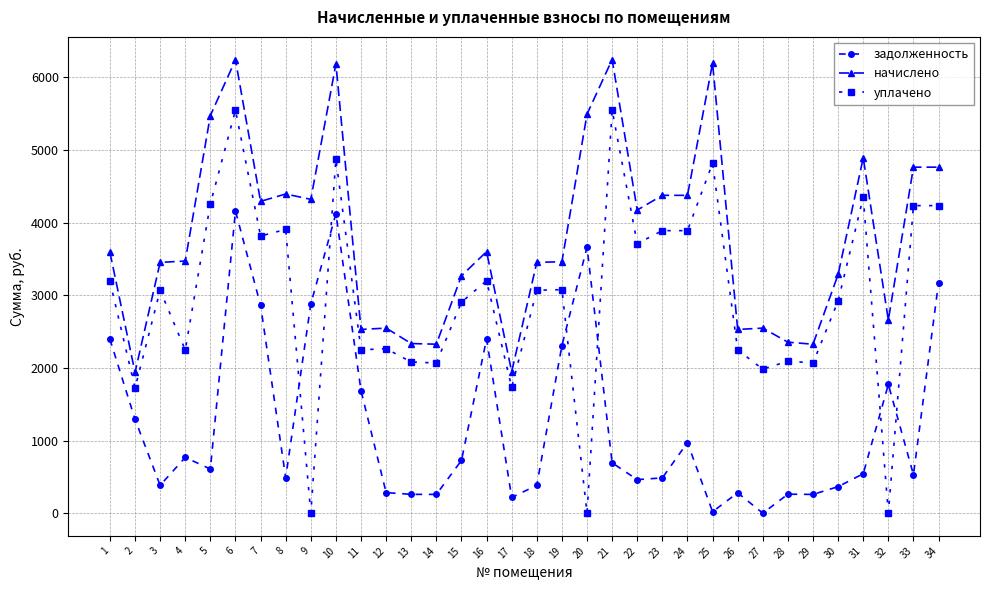

The уплачено series shows 3890.6 at 23. True or false?

True